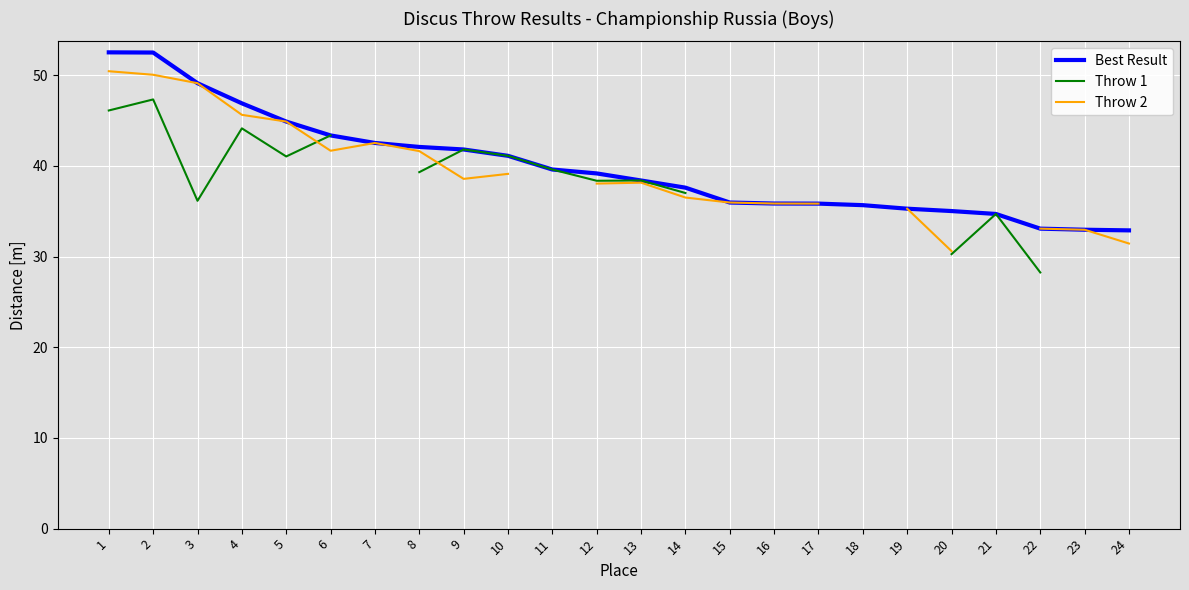

How many data points does each series have?

24